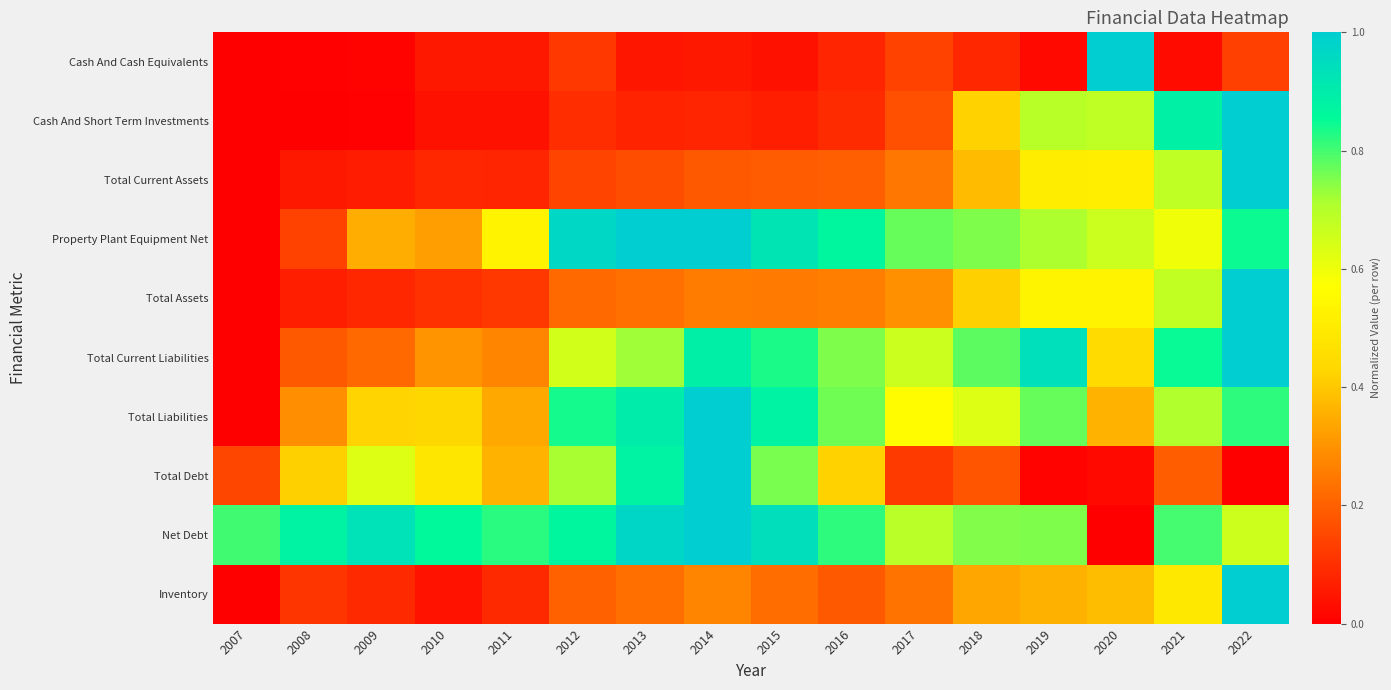

At which category is the sum across all series the highest?

2022